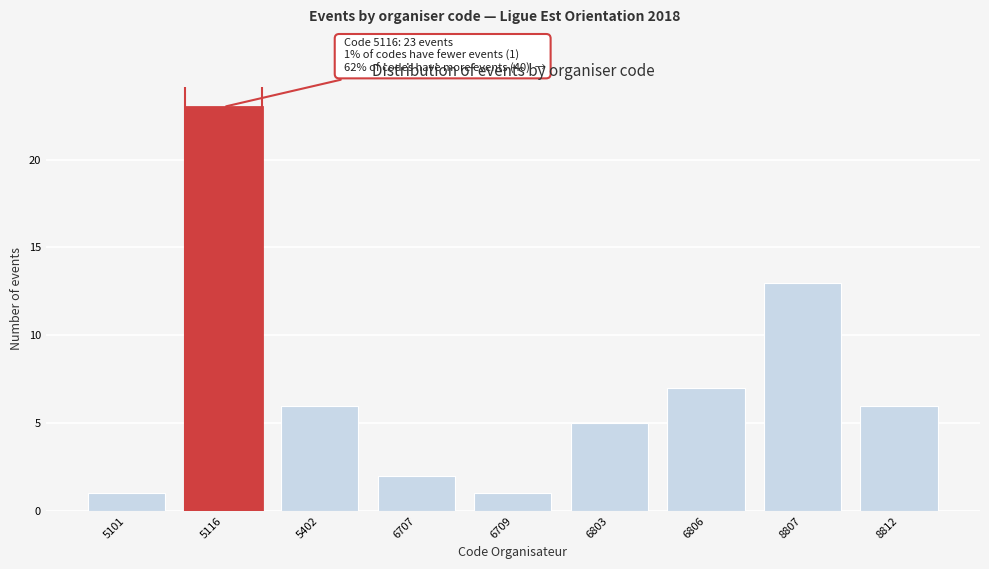

Reading left to right, list all the values displayed in this chart.

1	23	6	2	1	5	7	13	6